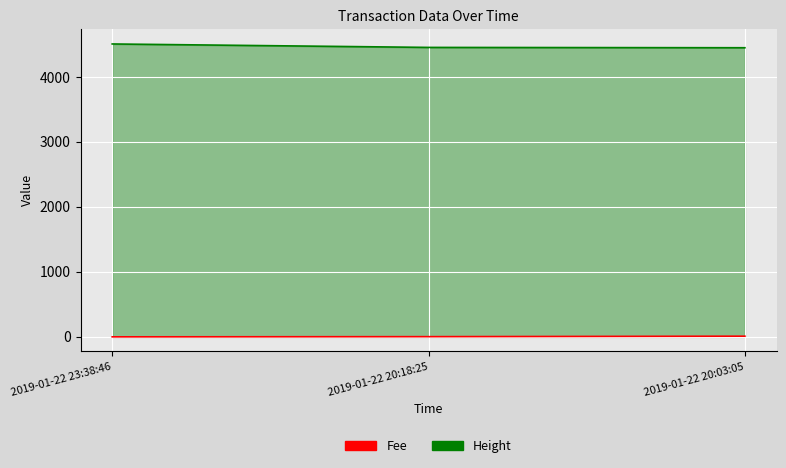

What is the value of the Height point at the 2nd from the left?

4456.0